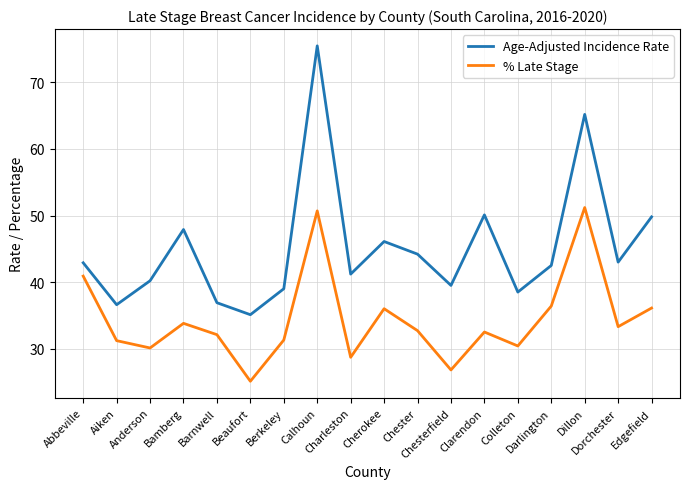

True or false: % Late Stage and Age-Adjusted Incidence Rate cross at least once.

False